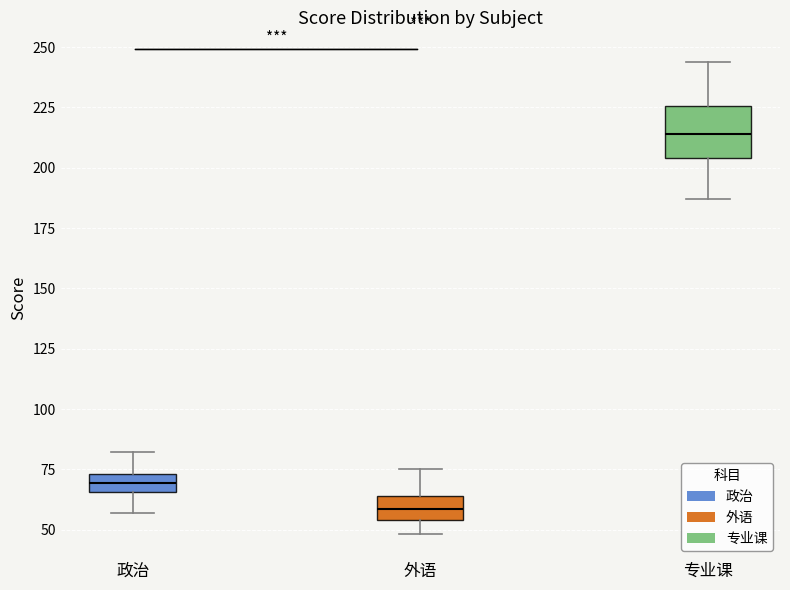

Comparing the boxes themselves (not the whiskers), which one is the tallest?

专业课